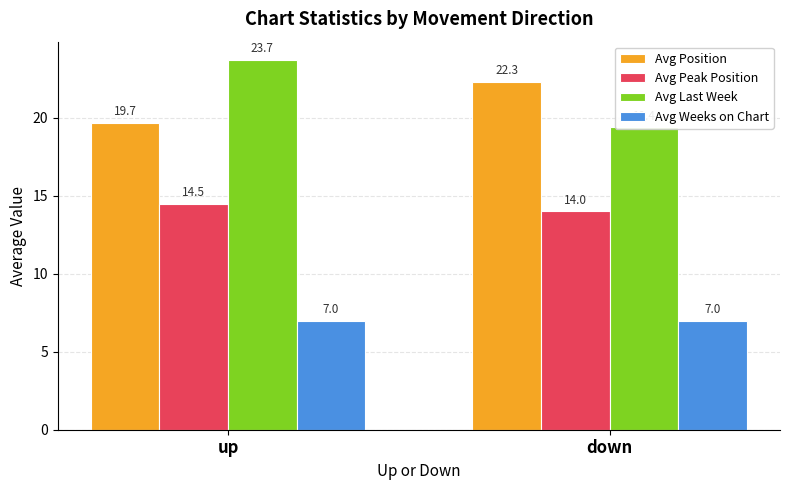

How many bars are there in total?

8